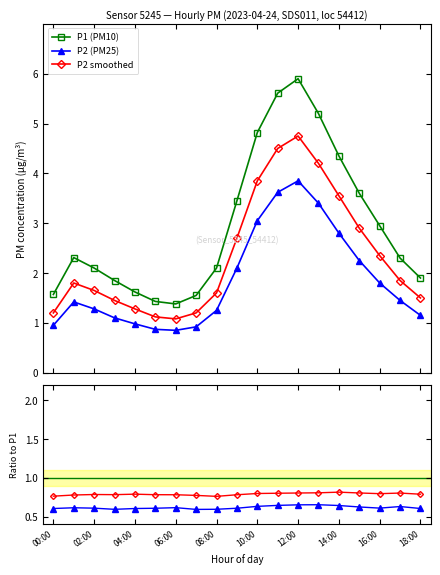

How many series are shown in this chart?

5